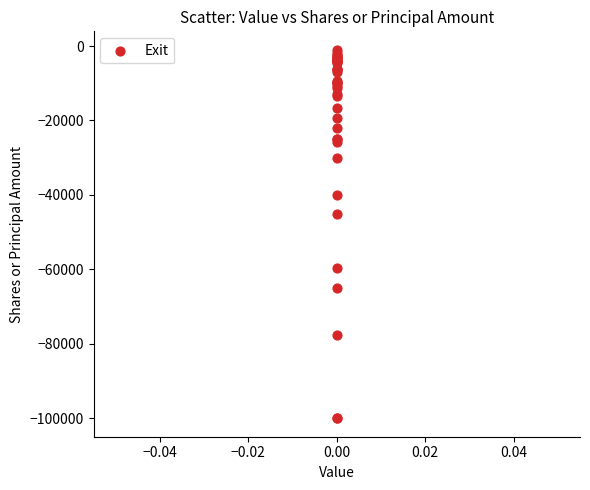

What Y value in the scatter plot is closest to -50500?

-45000